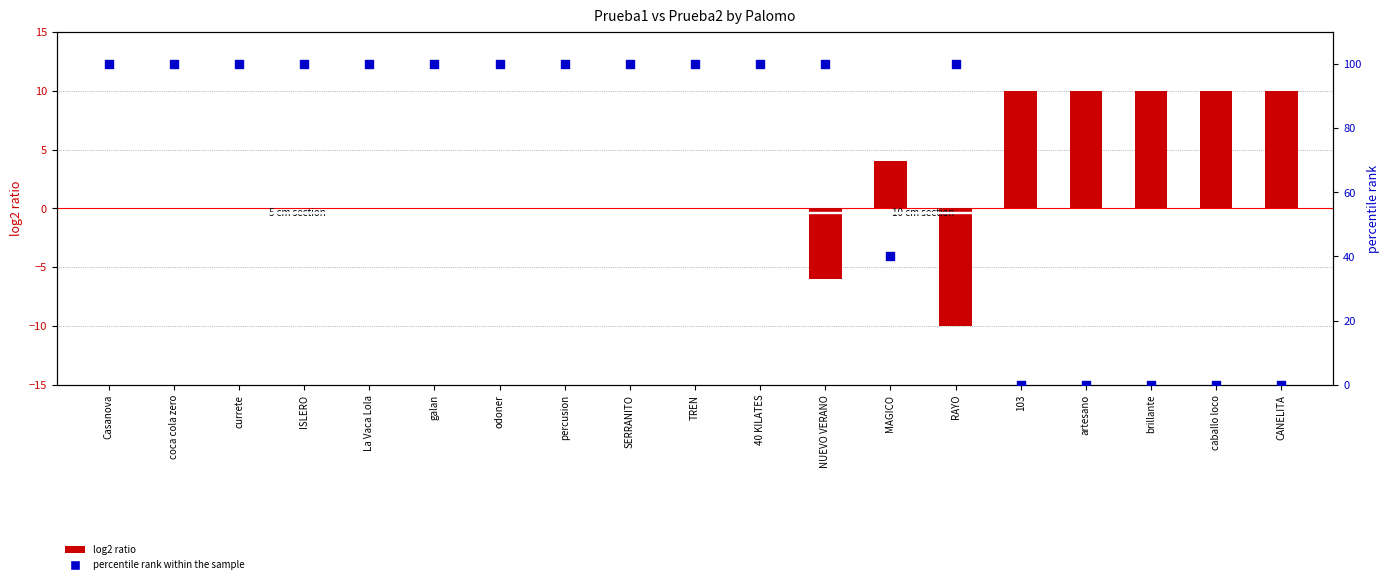

Which series reaches the maximum Y coordinate?

percentile rank within the sample